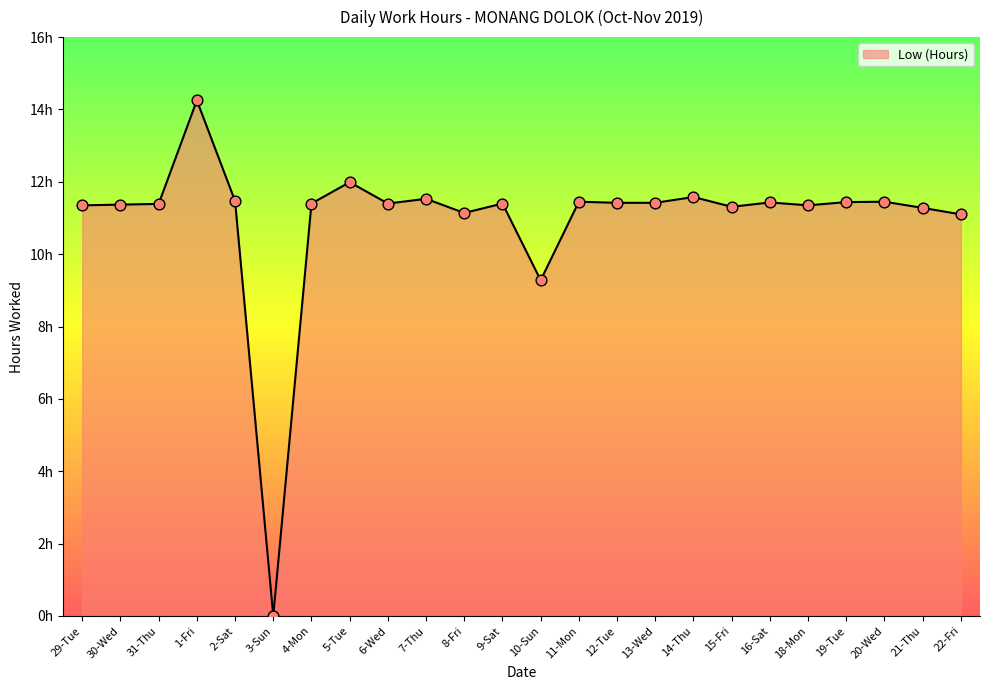

What is the ratio of the value at 7-Thu to the value at 2-Sat?

1.0